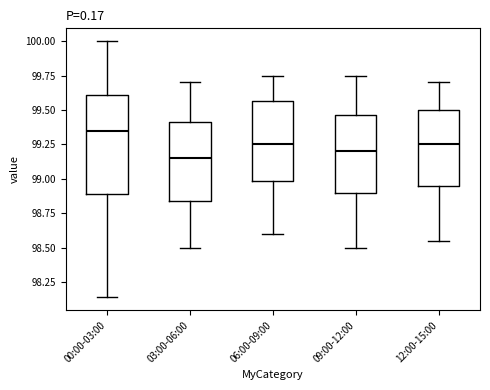

Comparing the boxes themselves (not the whiskers), which one is the tallest?

00:00-03:00